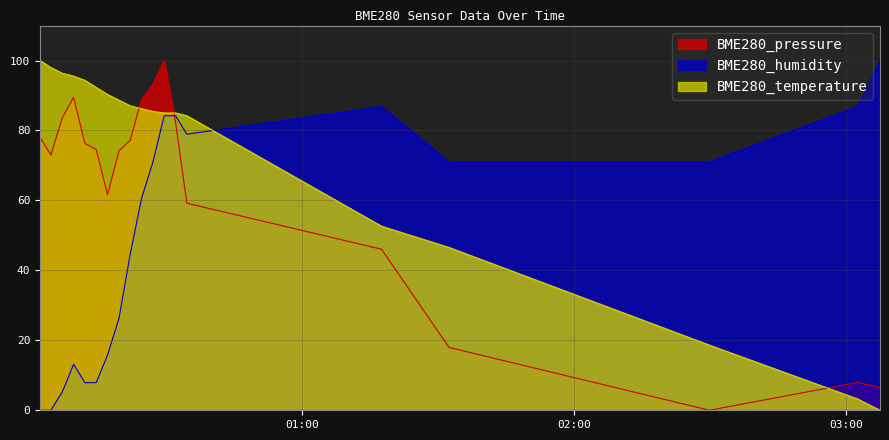

What position from the left is 2023/09/06 01:17:31?

15